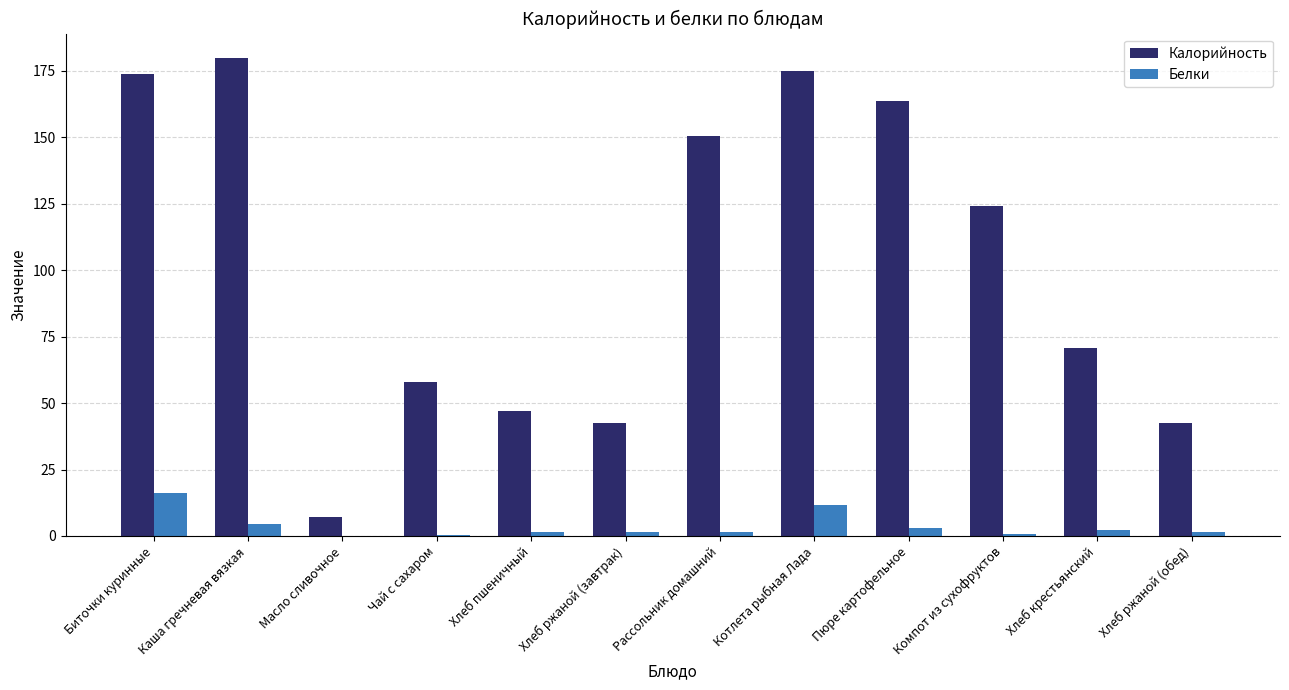

What is the approximate value of Калорийность at Чай с сахаром?

58.0